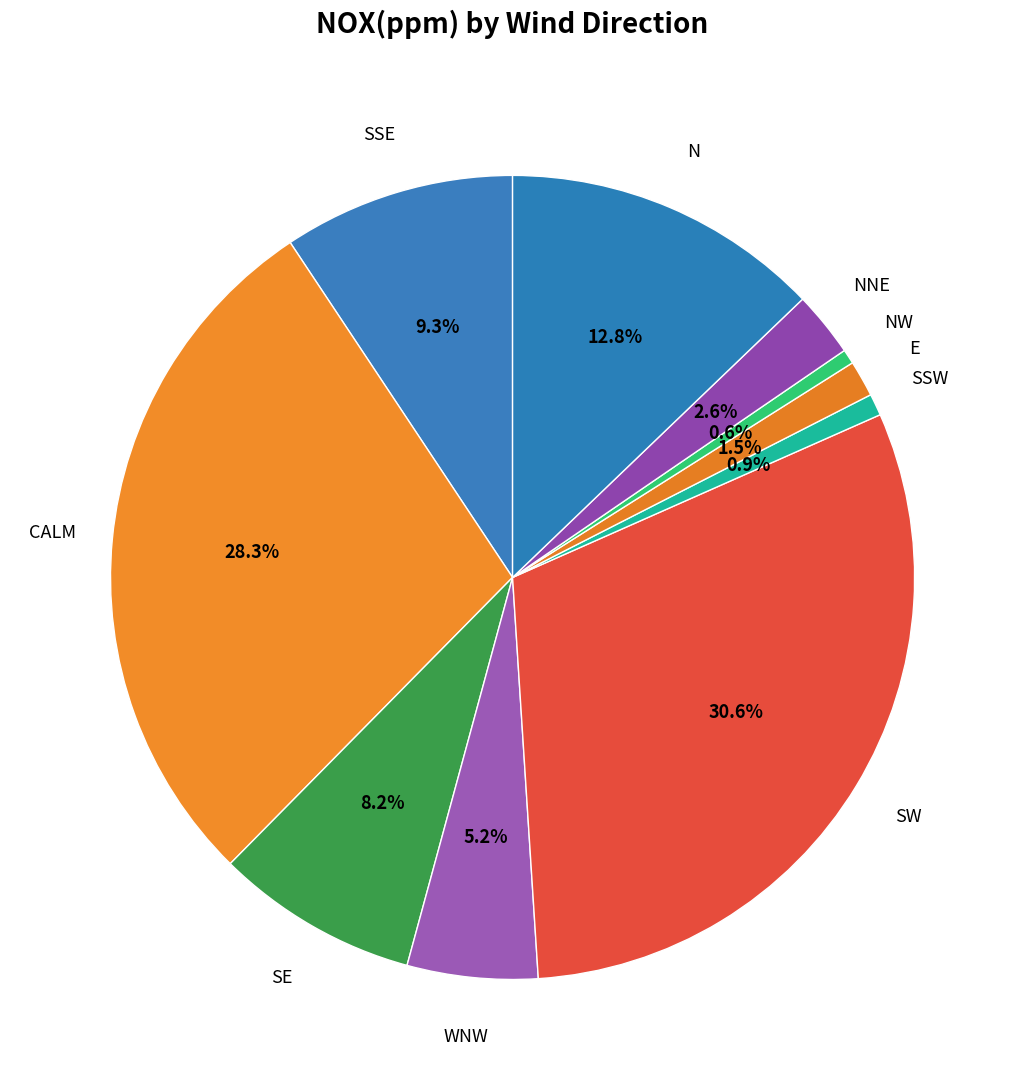

To the nearest percent, what is the average slice percentage?

10%